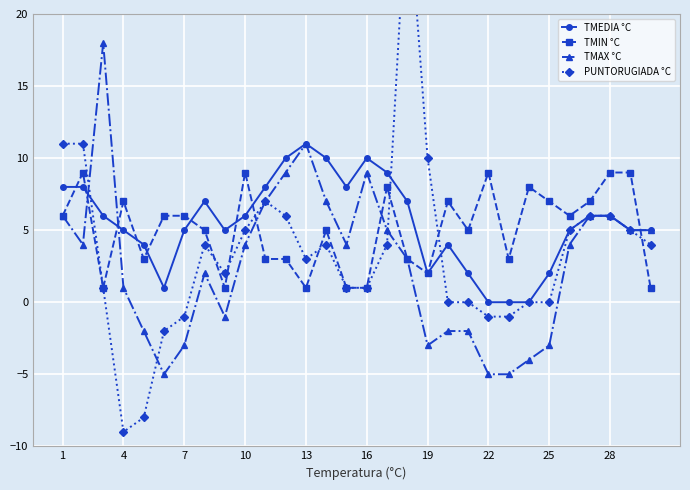

What is the sum of all TMAX °C values?

81